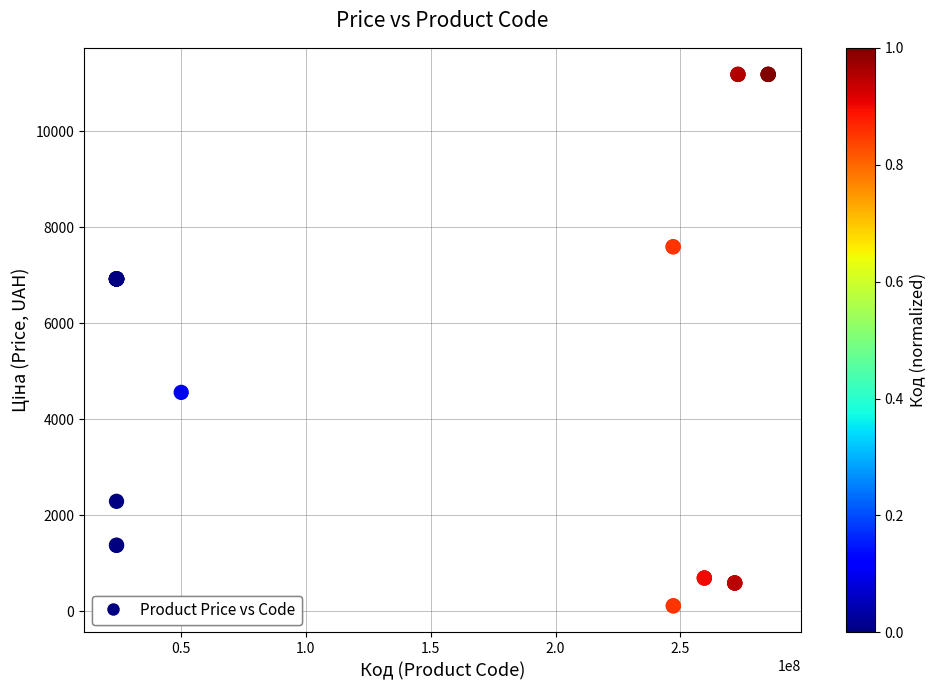

What Y value in the scatter plot is closest to 5651?

4561.9